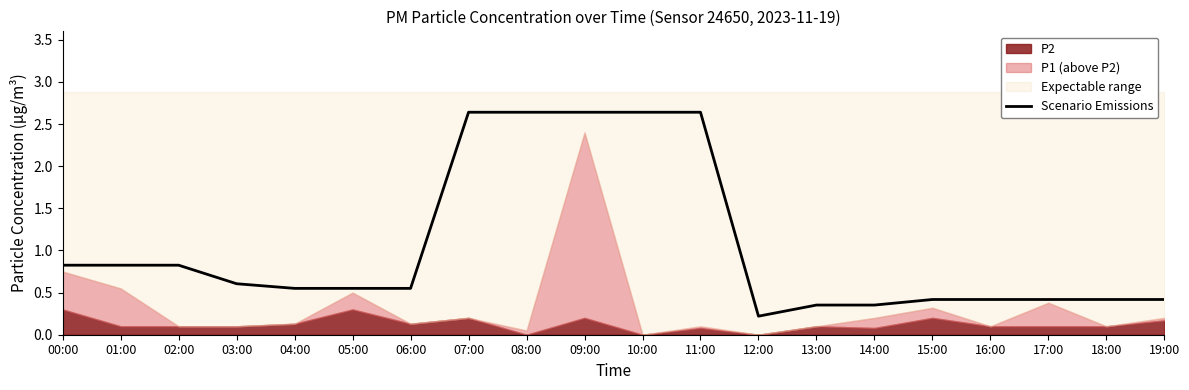

Reading left to right, what are all the values shown in this chart?

00:00=0.8	01:00=0.8	02:00=0.8	03:00=0.6	04:00=0.6	05:00=0.6	06:00=0.6	07:00=2.6	08:00=2.6	09:00=2.6	10:00=2.6	11:00=2.6	12:00=0.2	13:00=0.4	14:00=0.4	15:00=0.4	16:00=0.4	17:00=0.4	18:00=0.4	19:00=0.4